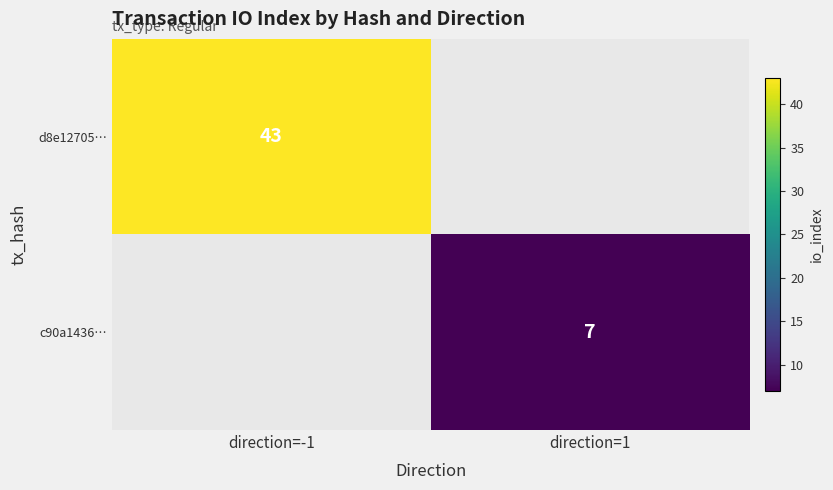

The d8e12705… series shows 29 at direction=-1. True or false?

False